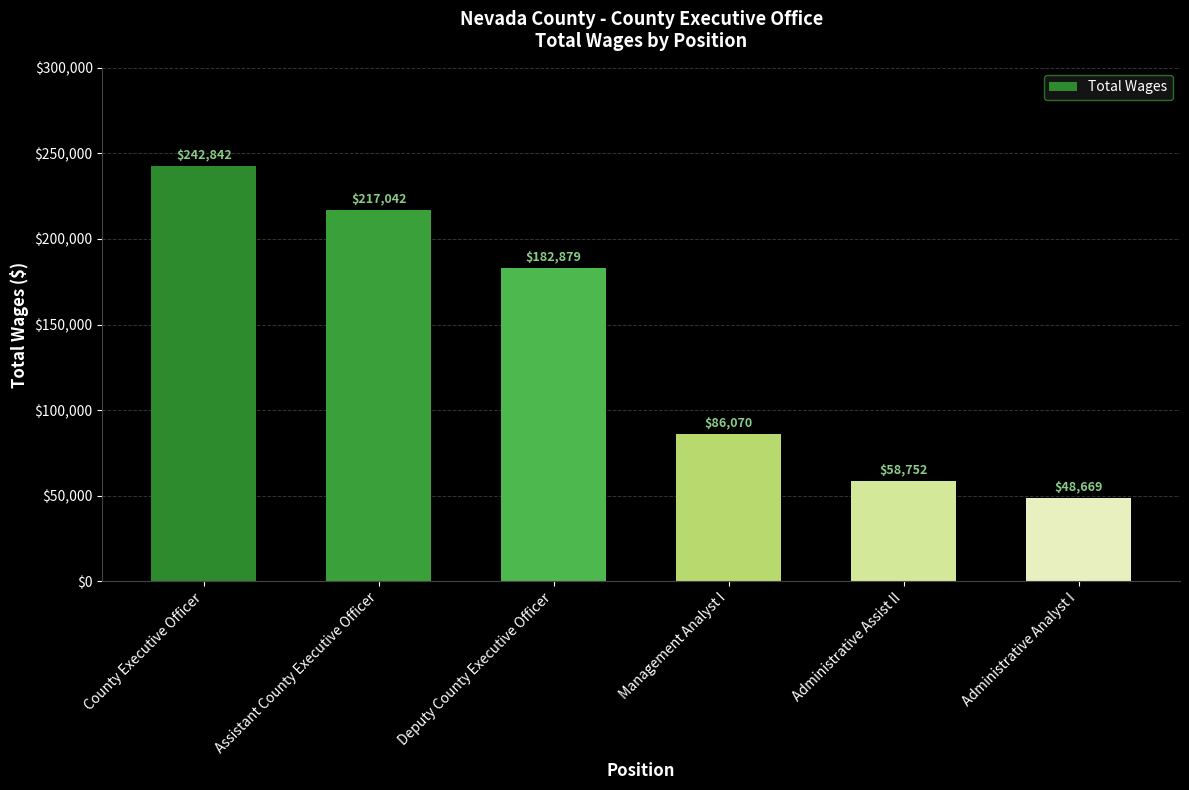

At which category does the chart reach its minimum across all series?

Administrative Analyst I